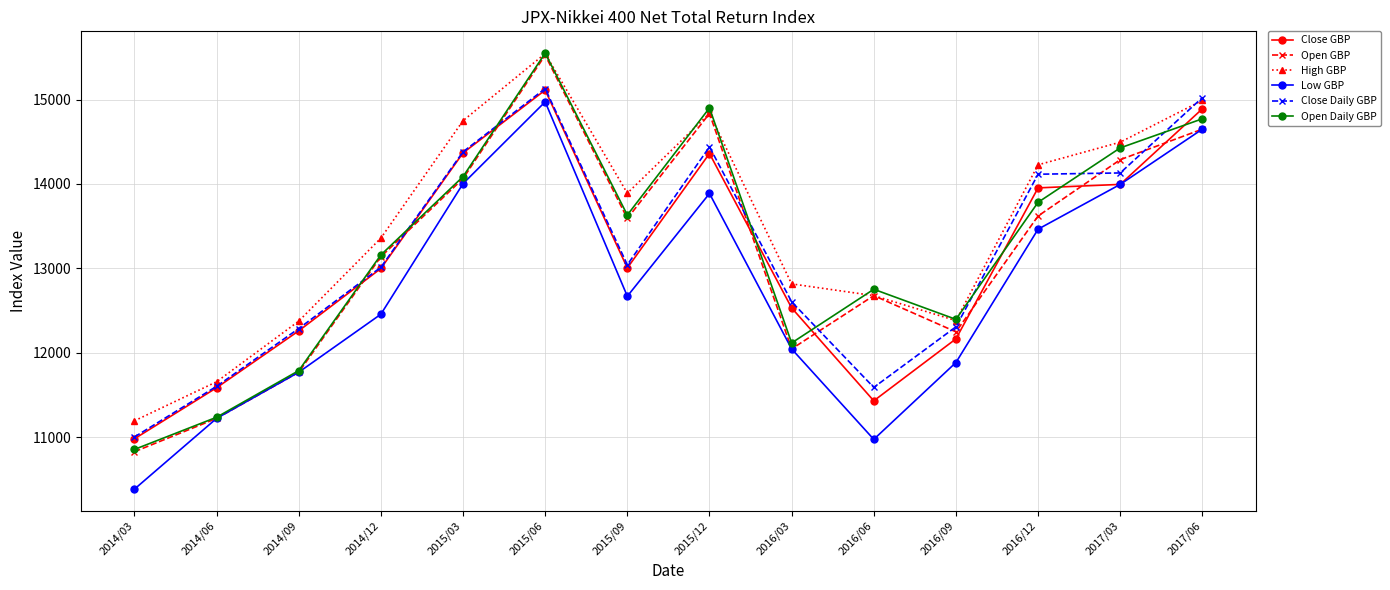

True or false: Close GBP and High GBP intersect in this chart.

False